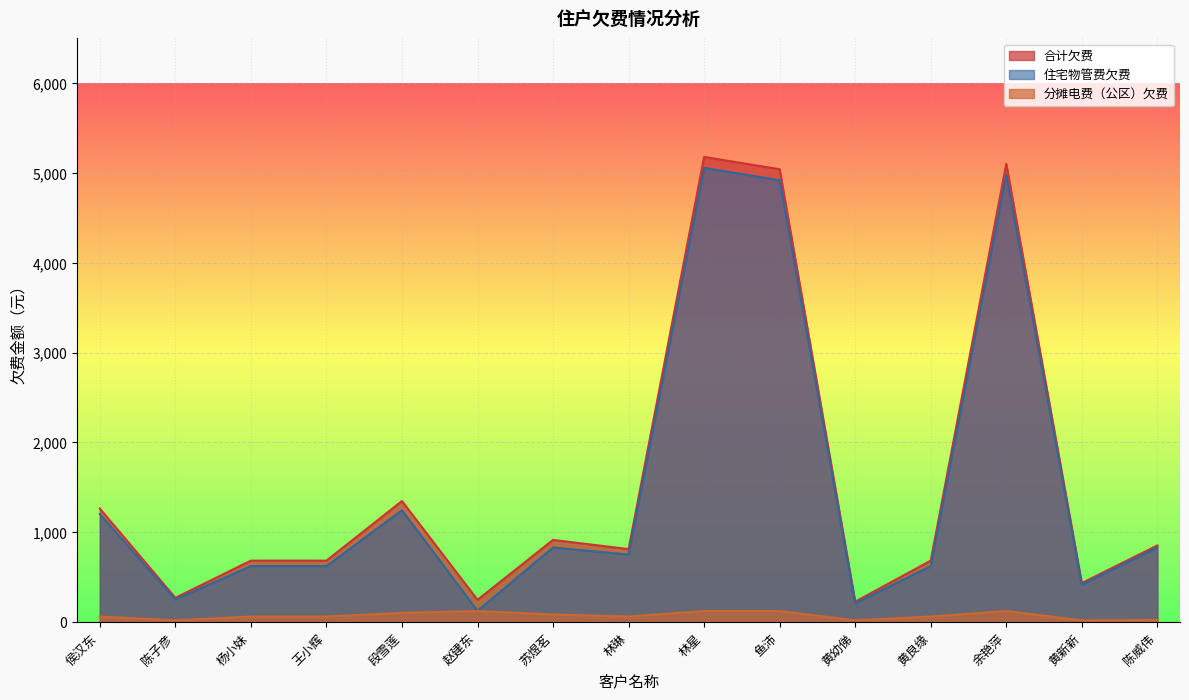

Which series has the largest total across all categories?

合计欠费